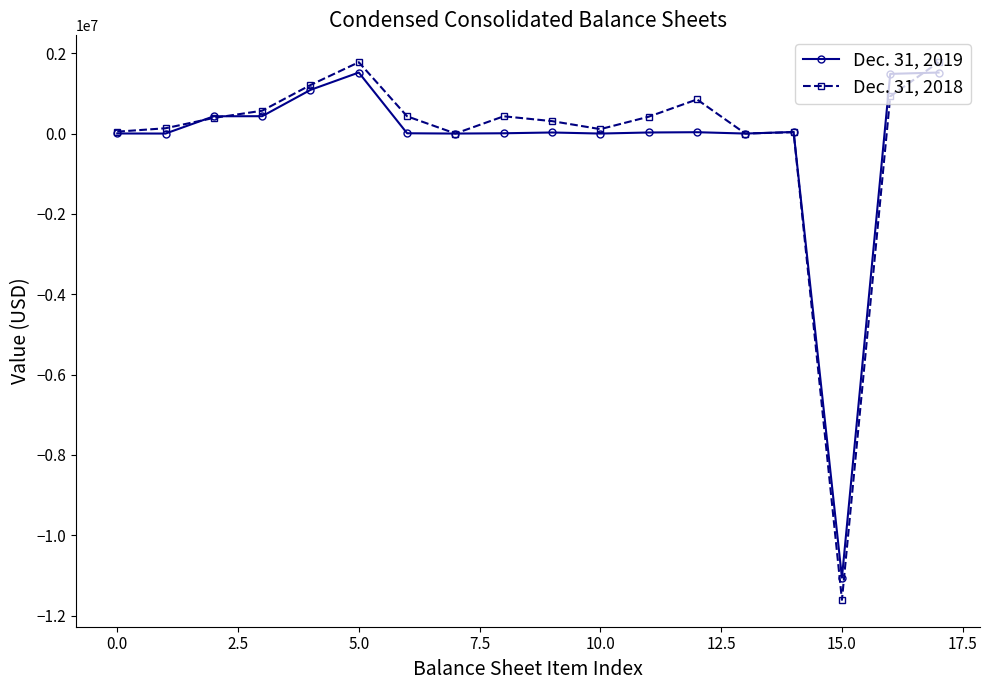

What are all the series names shown in the legend?

Dec. 31, 2019, Dec. 31, 2018